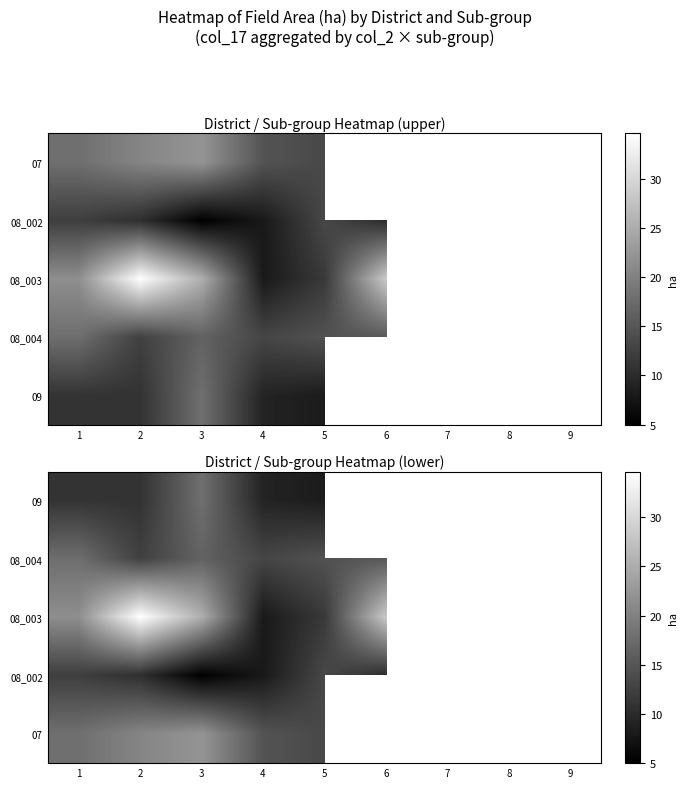

How many data points in 08_003 are above 28?

2